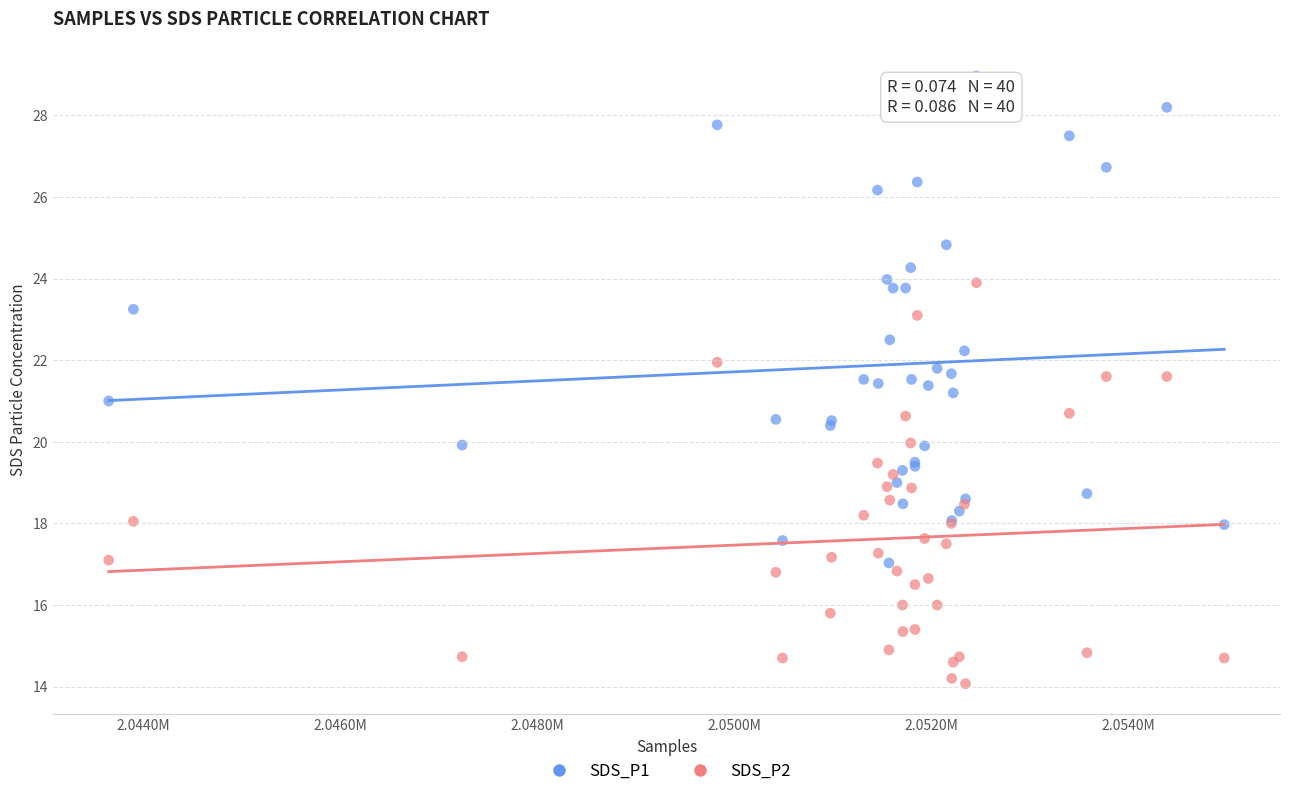

Which series contains the highest Y value?

SDS_P1